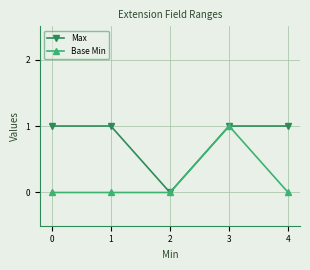

What is the maximum value for Max?

1